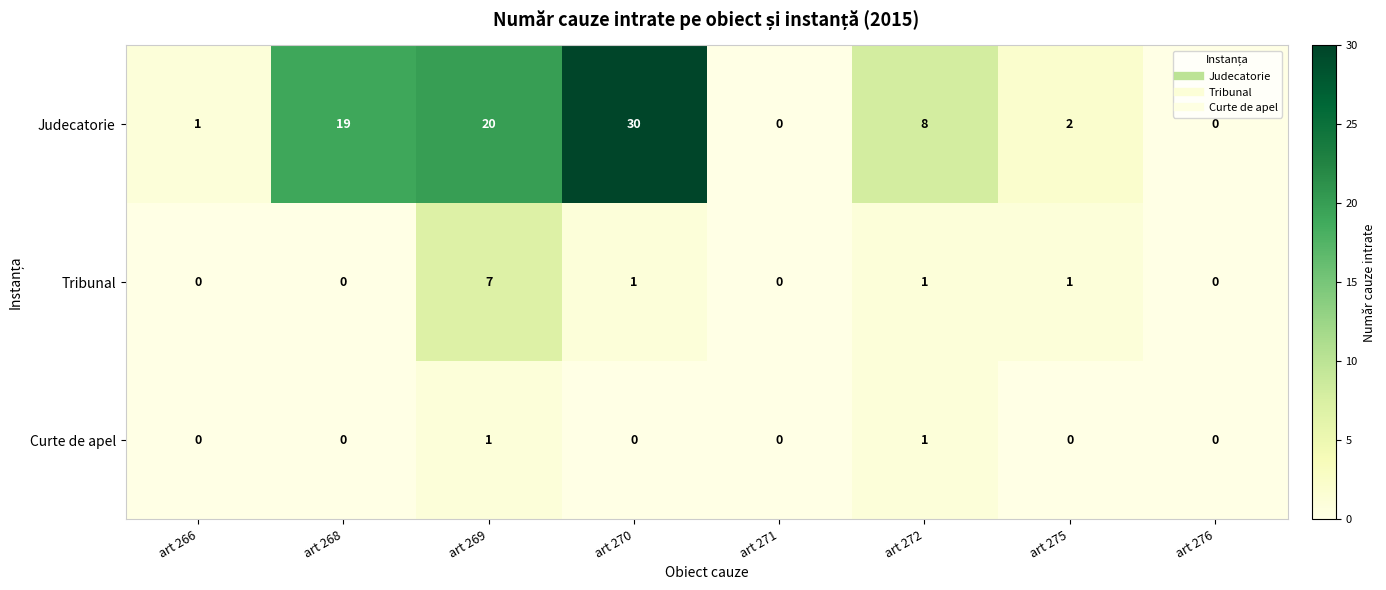

The value of Curte de apel at art 266 is 0. True or false?

True